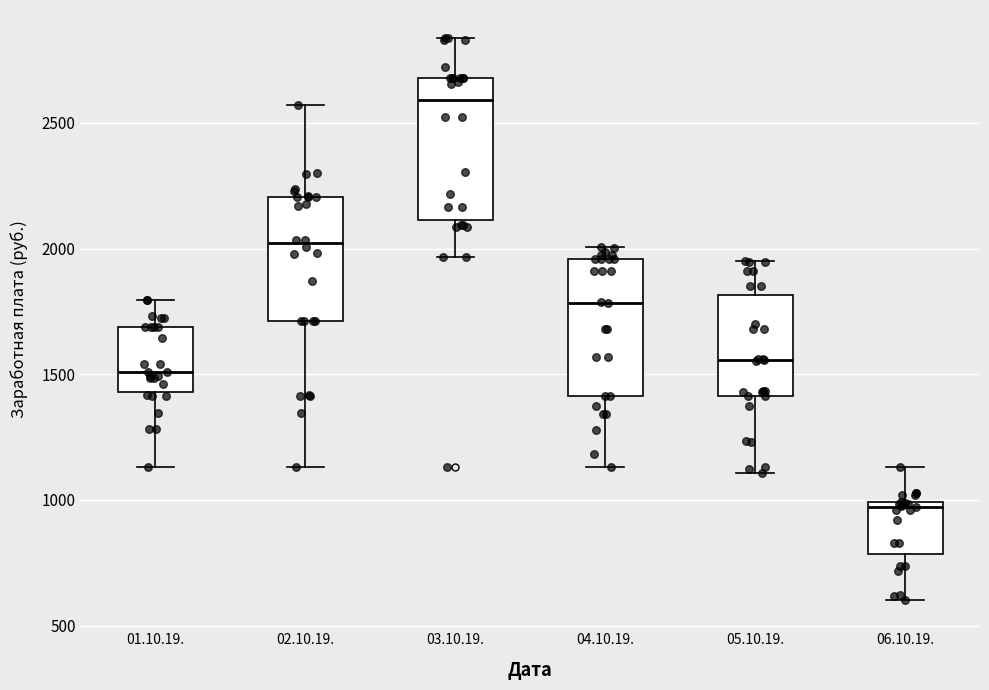

Reading left to right, read every box against the y-axis: the position of its median line, the range the box covers, and the ends of its whiskers. The values are not printed on the chart, so give them approximately, as read against the axis.

01.10.19.: median 1500, box 1450 to 1700, whiskers 1150 to 1800
02.10.19.: median 2000, box 1700 to 2200, whiskers 1150 to 2550
03.10.19.: median 2600, box 2100 to 2700, whiskers 1950 to 2850
04.10.19.: median 1800, box 1400 to 1950, whiskers 1150 to 2000
05.10.19.: median 1550, box 1400 to 1800, whiskers 1100 to 1950
06.10.19.: median 950, box 800 to 1000, whiskers 600 to 1150